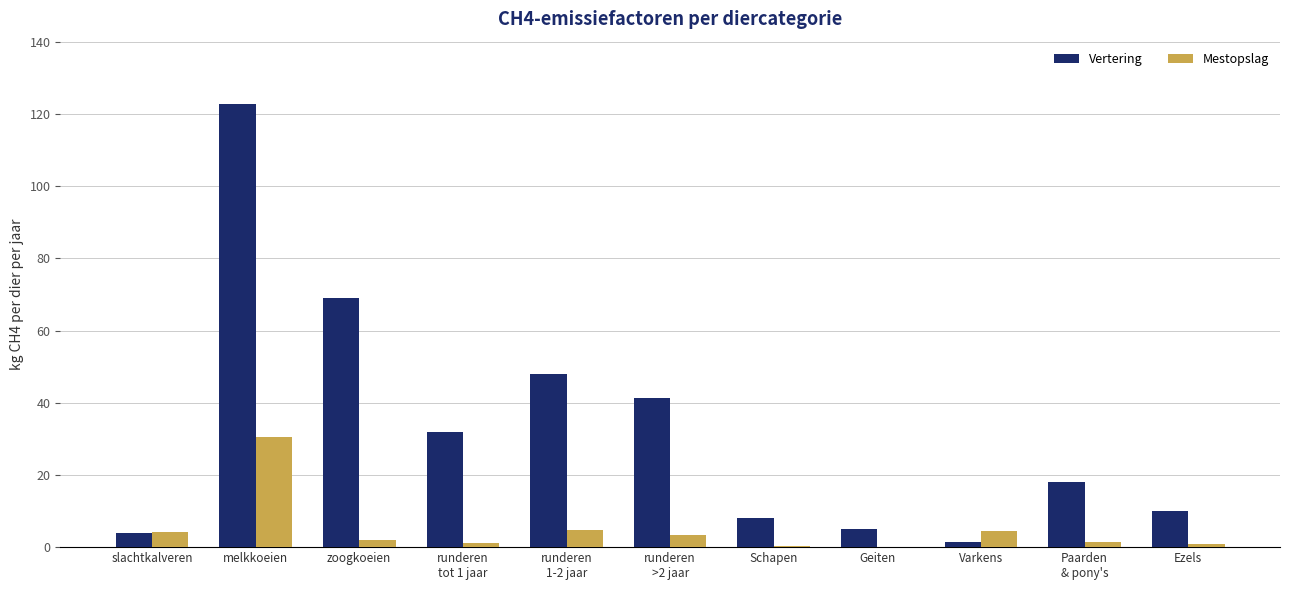

What value does the Mestopslag series have at melkkoeien?

30.5